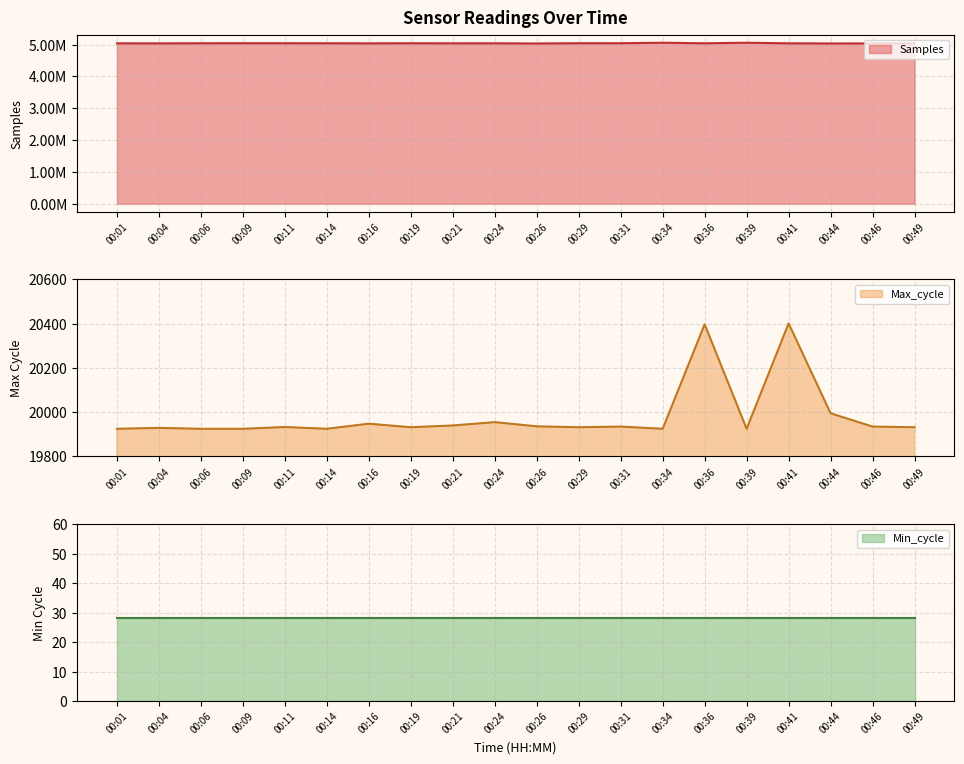

At which category is the sum across all series the highest?

00:39